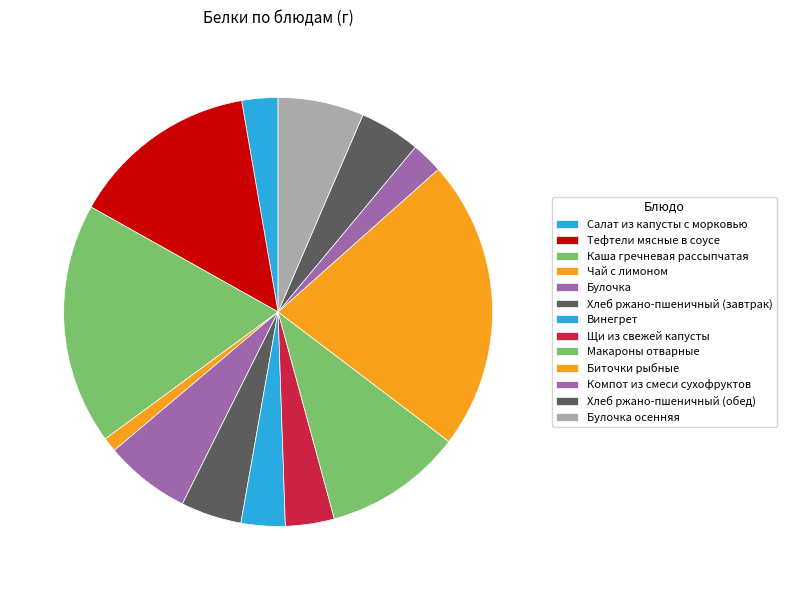

What percentage is the Тефтели мясные в соусе slice, to the nearest percent?

14%